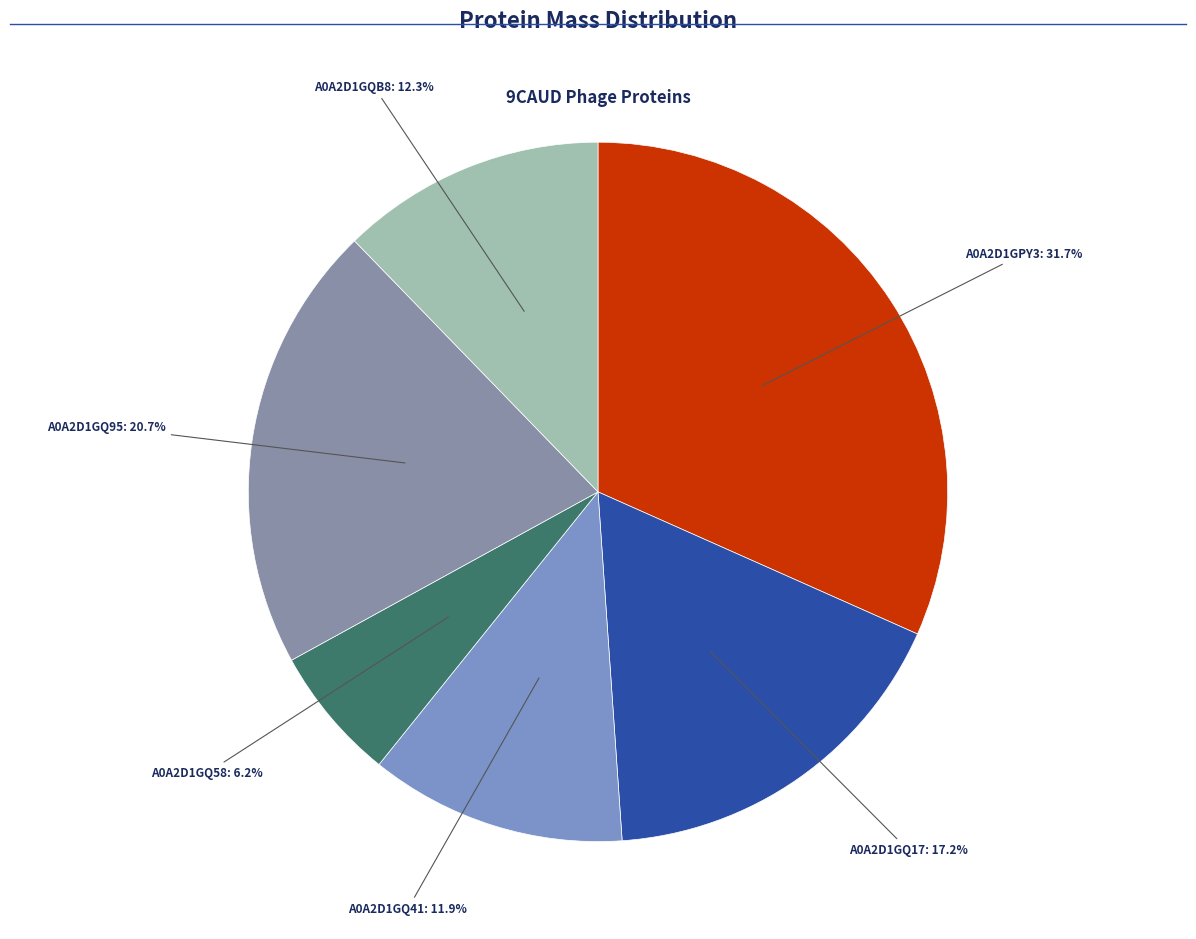

What is the largest slice in the pie chart?

A0A2D1GPY3